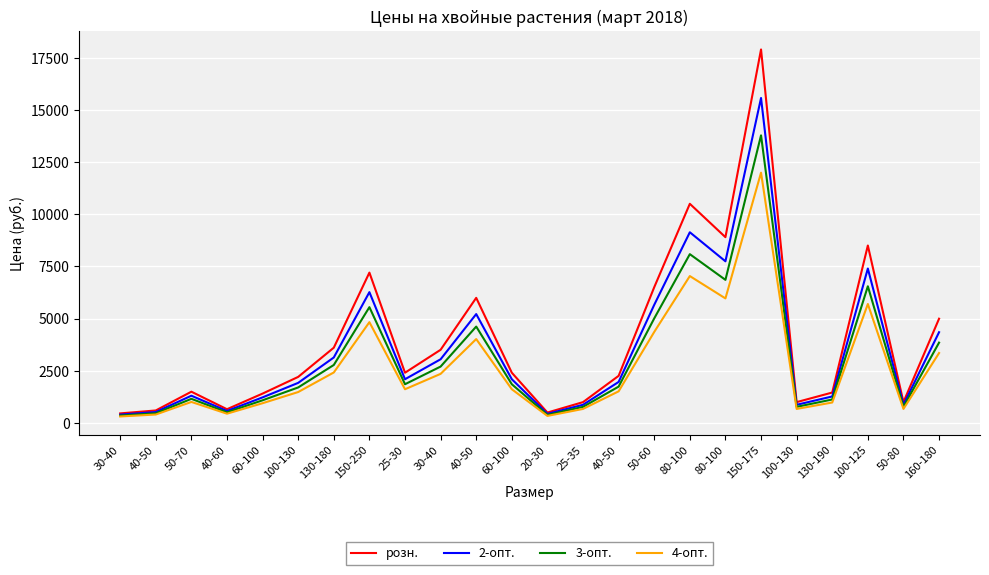

How many lines are shown in the chart?

4